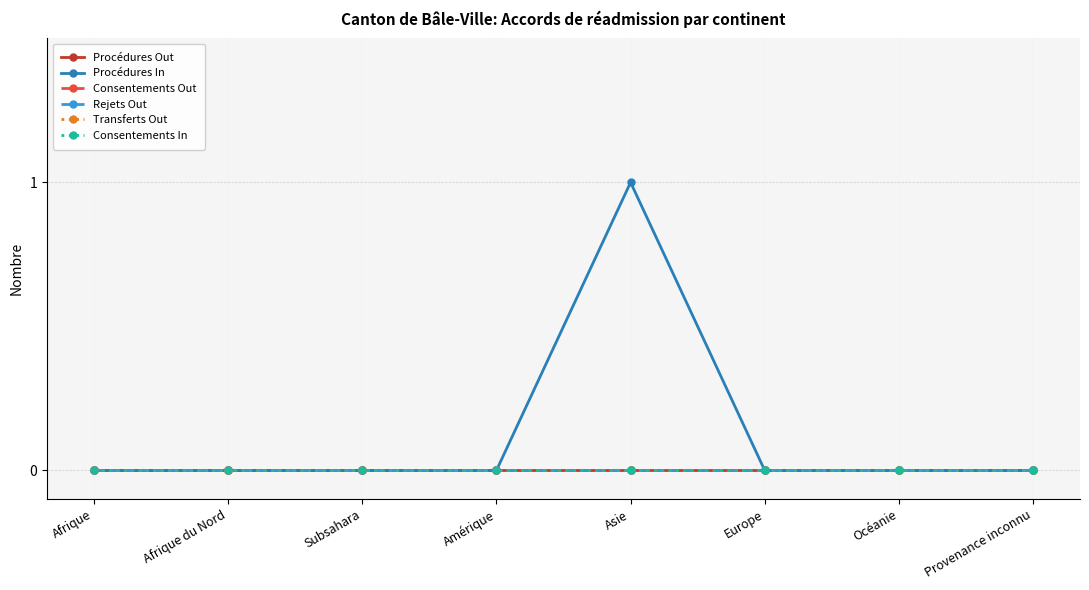

Reading left to right, list all the values displayed in this chart.

Procédures Out: 0	0	0	0	0	0	0	0
Procédures In: 0	0	0	0	1	0	0	0
Consentements Out: 0	0	0	0	0	0	0	0
Rejets Out: 0	0	0	0	0	0	0	0
Transferts Out: 0	0	0	0	0	0	0	0
Consentements In: 0	0	0	0	0	0	0	0